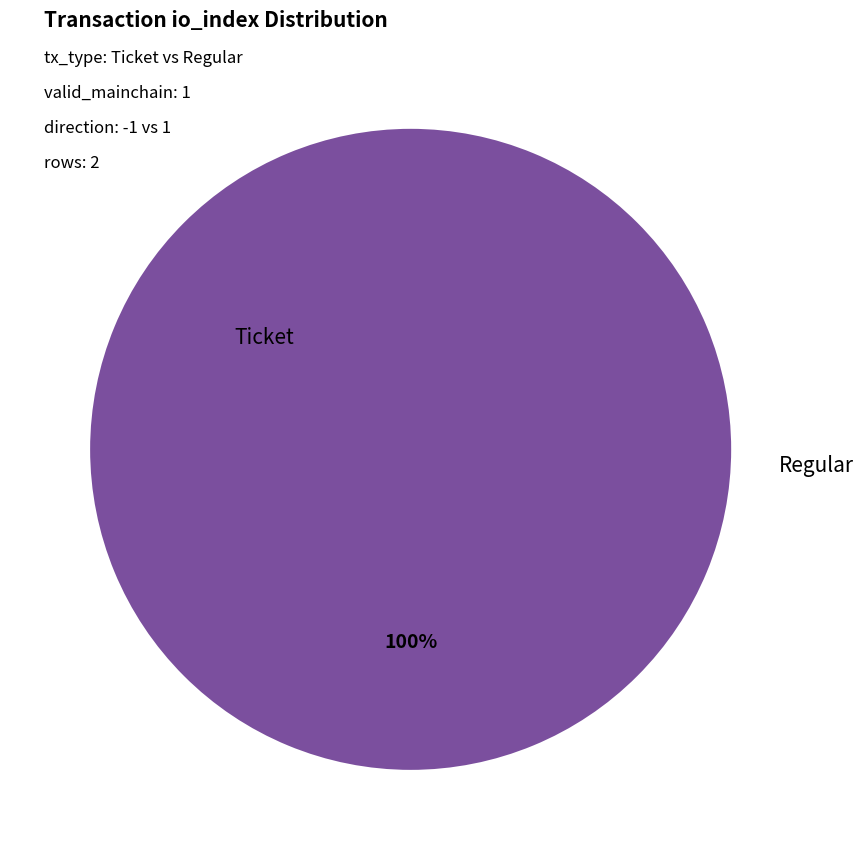

Does Regular (io_index=15) represent more than half of the total?

Yes